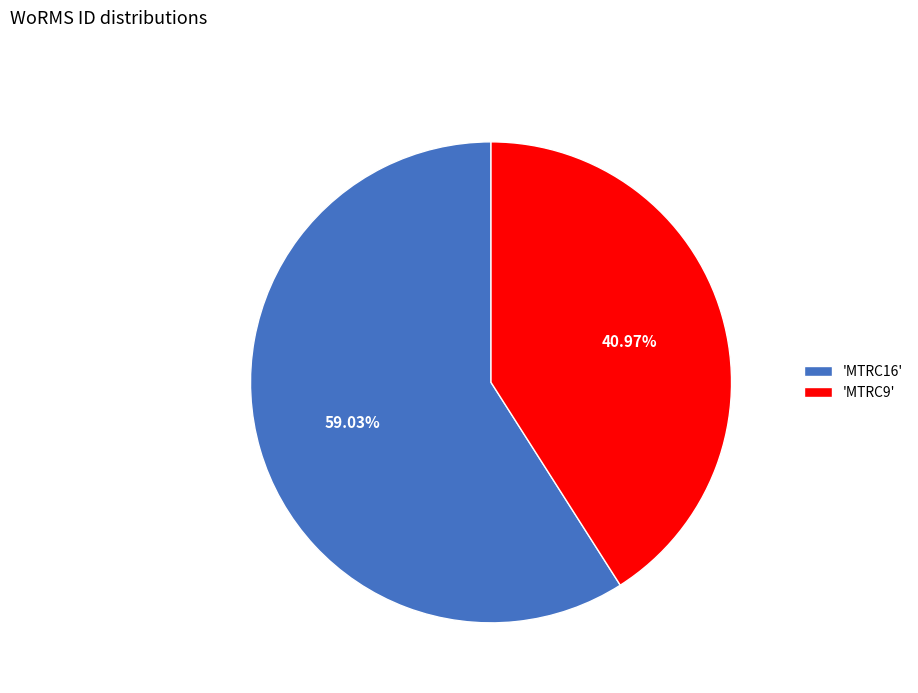

To the nearest percent, what is the average slice percentage?

50%